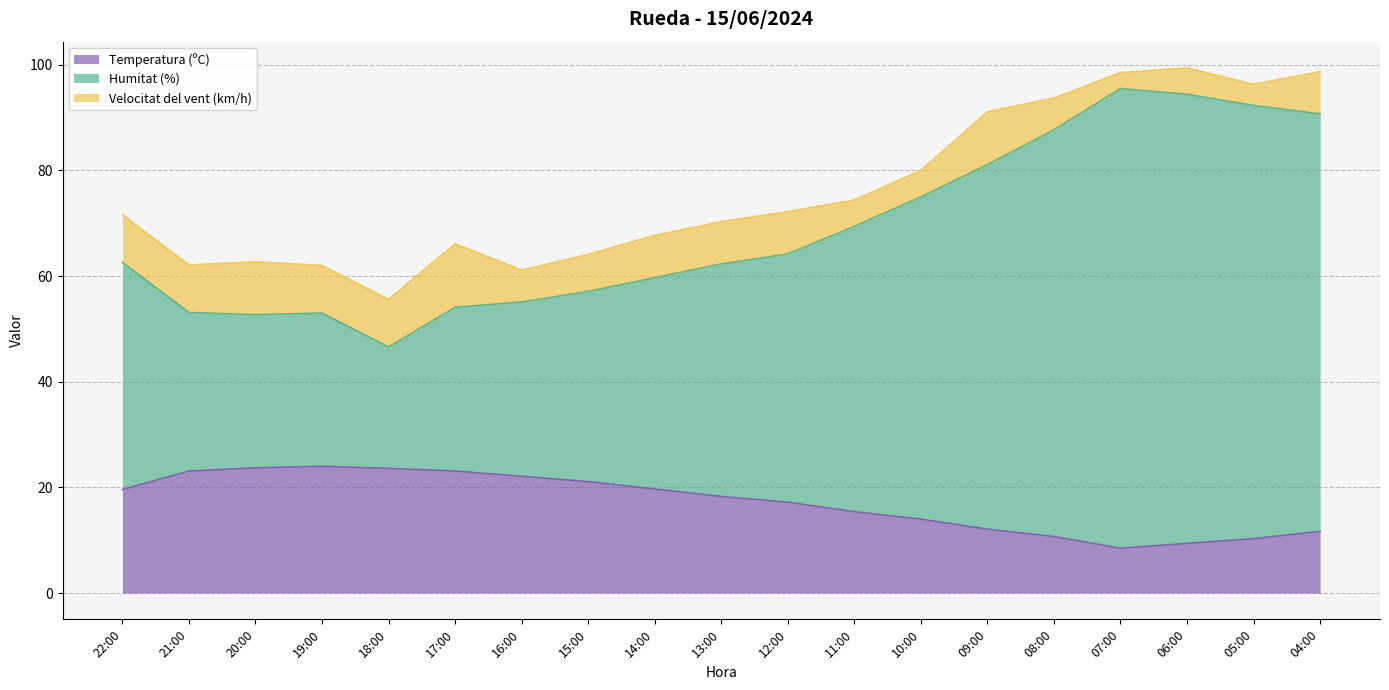

What is the total value across all series at 15:00?

64.1